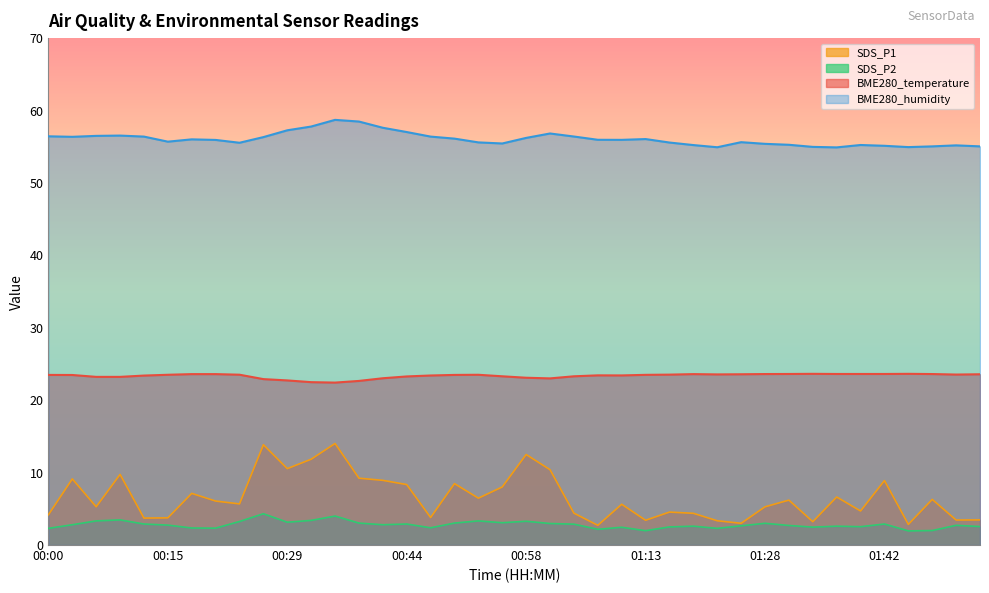

What is the label of the 6th point from the left?

00:15